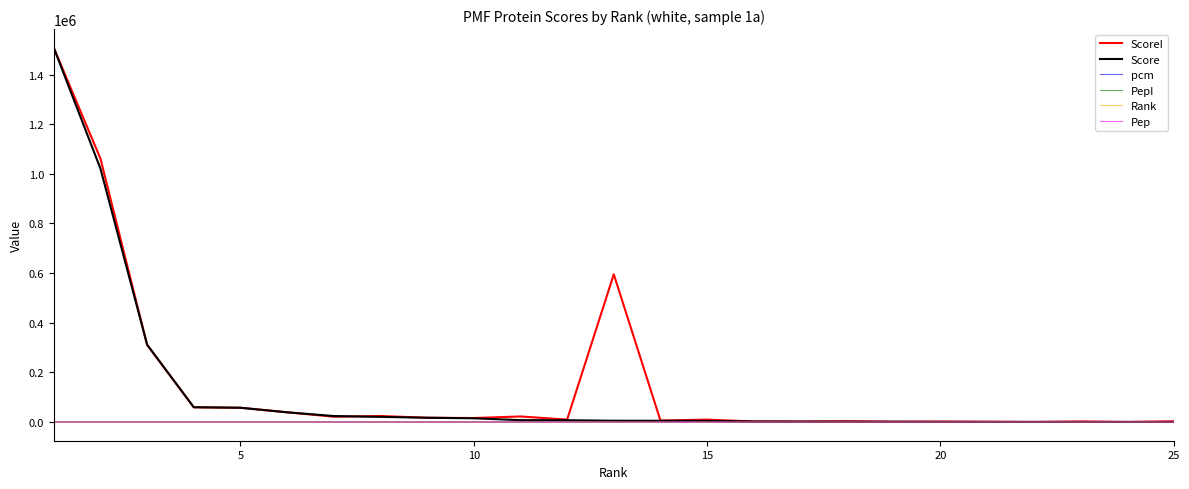

What are all the series names shown in the legend?

ScoreI, Score, pcm, PepI, Rank, Pep